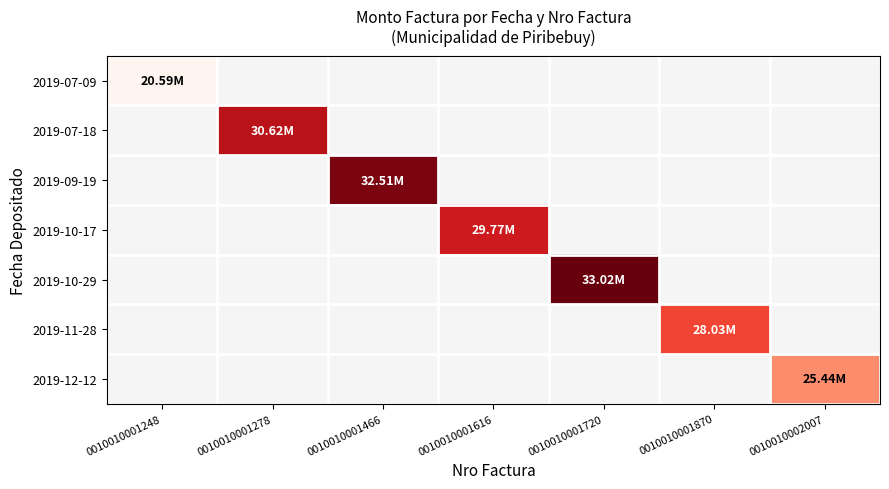

At how many categories does at least one series exceed 23892181?

6